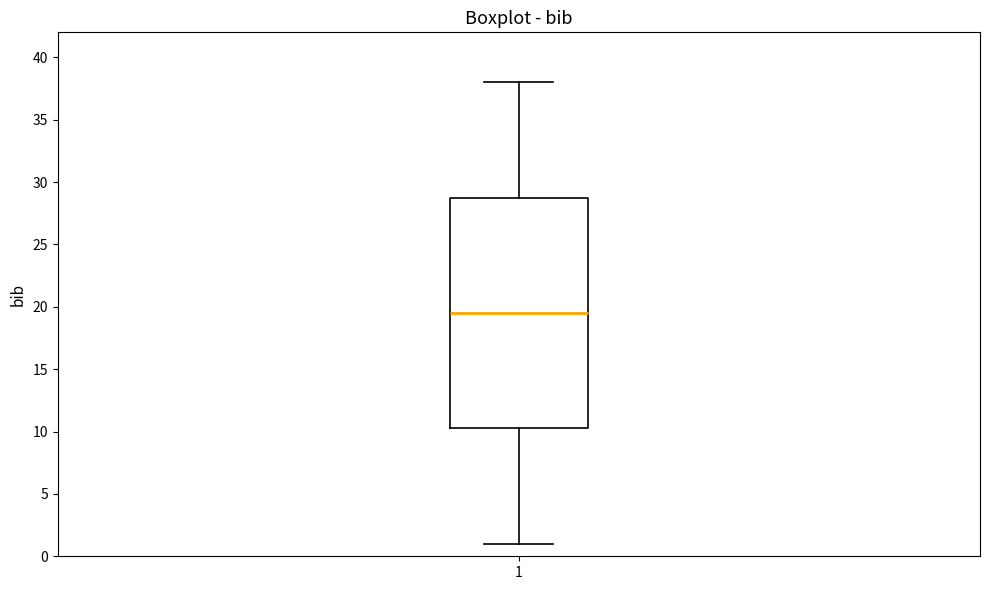

Where does the median line of the box at x = 1 sit on the y-axis? The values are not printed on the chart, so give them approximately, as read against the axis.

19.5